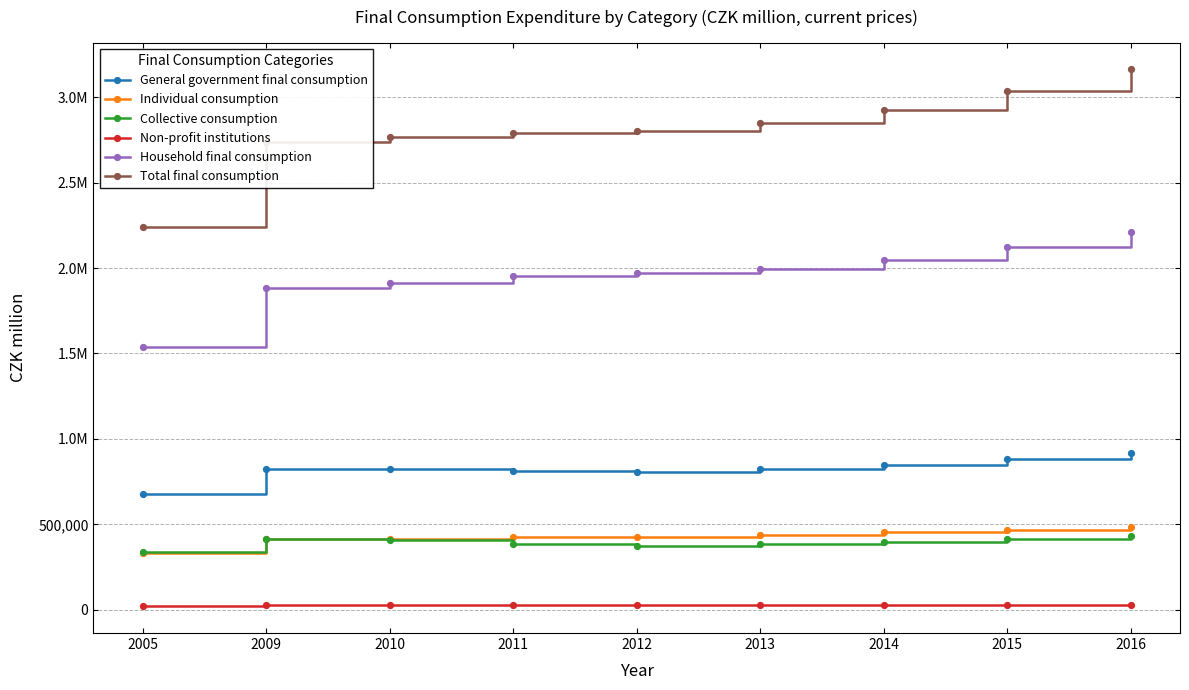

What is the maximum value for Non-profit institutions?

29597